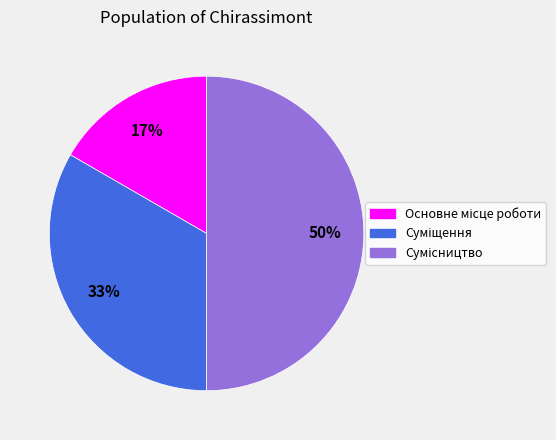

To the nearest percent, what is the average slice percentage?

33%